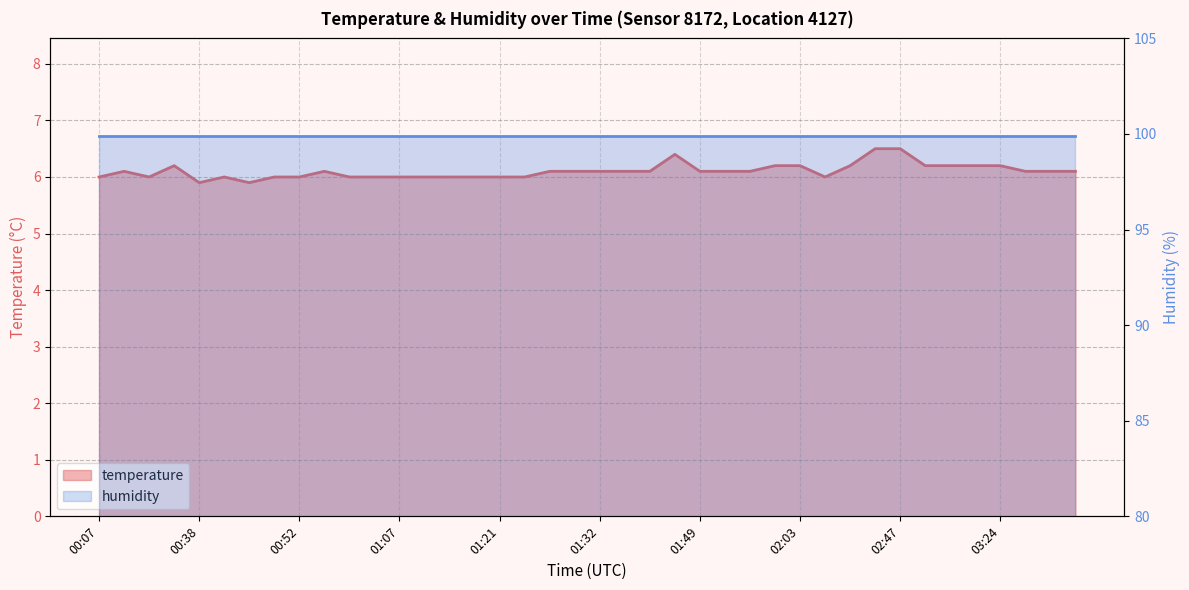

Count the number of categories in the chart.

40